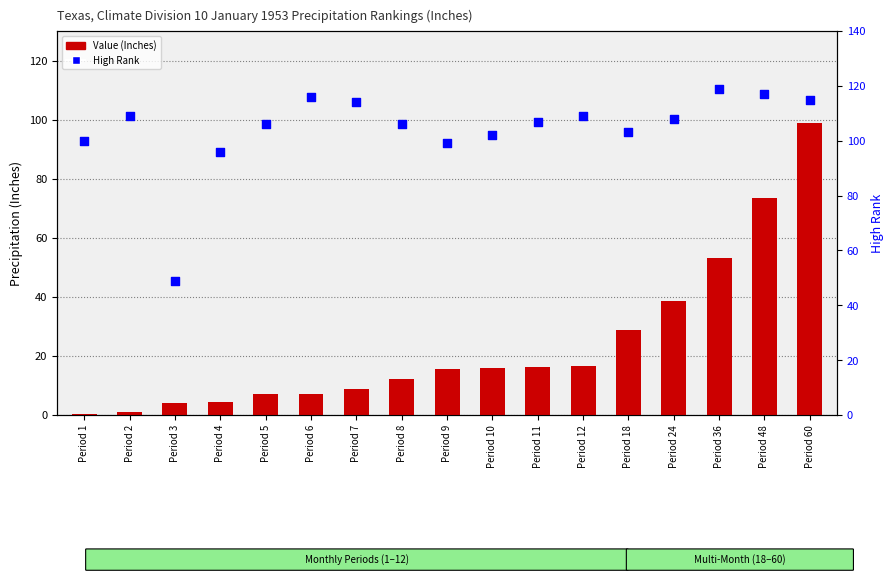

What are all the series names shown in the legend?

Value (Inches), High Rank